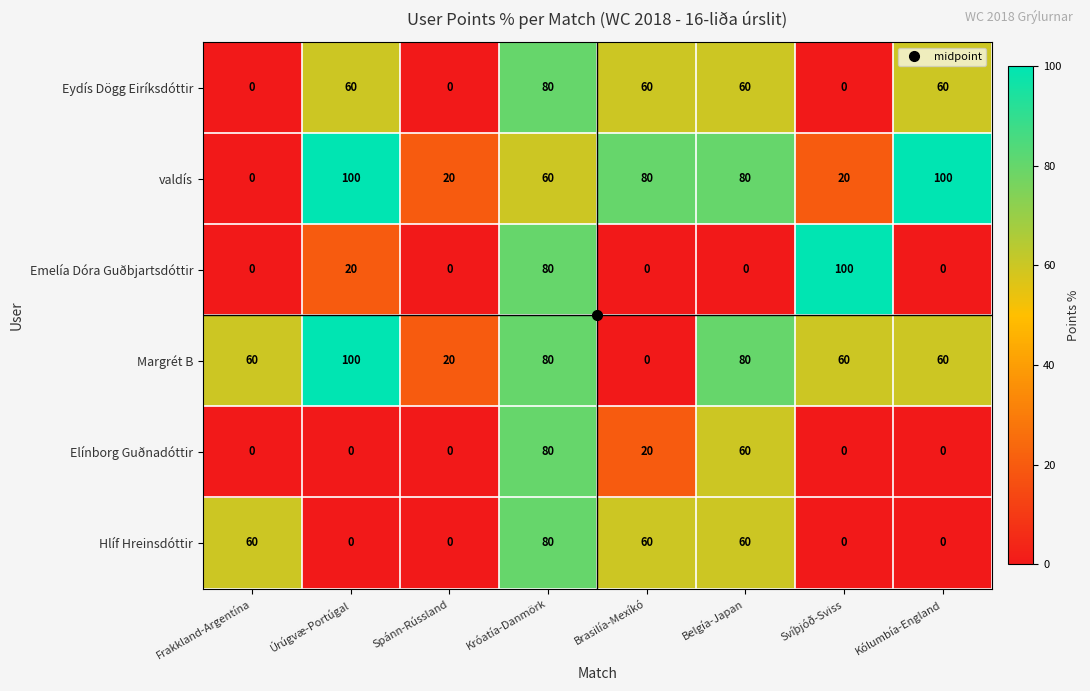

Count the number of data series in this chart.

6